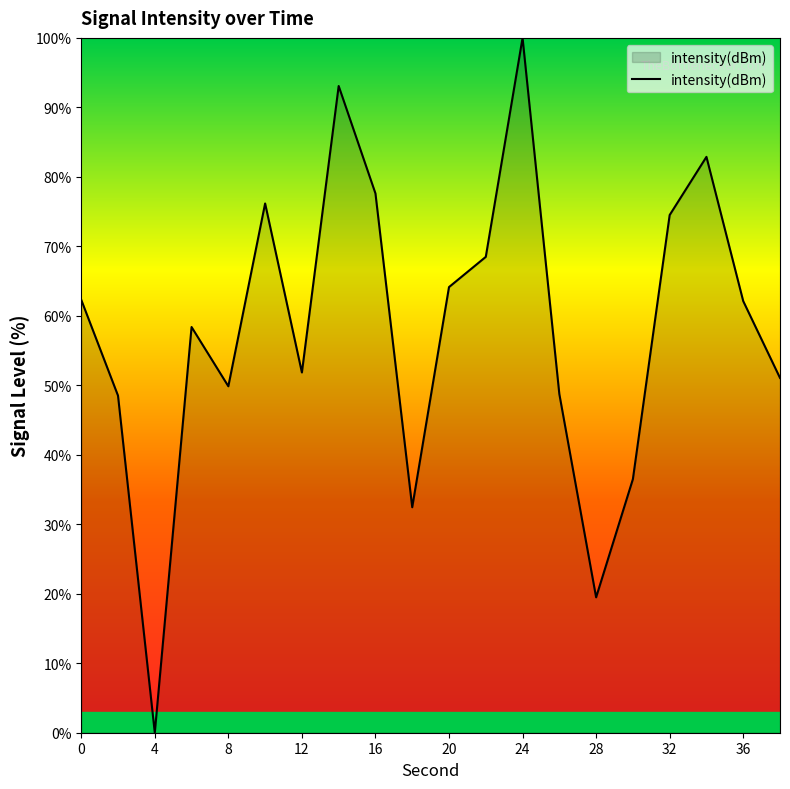

What is the difference between the maximum and minimum values?

100.0